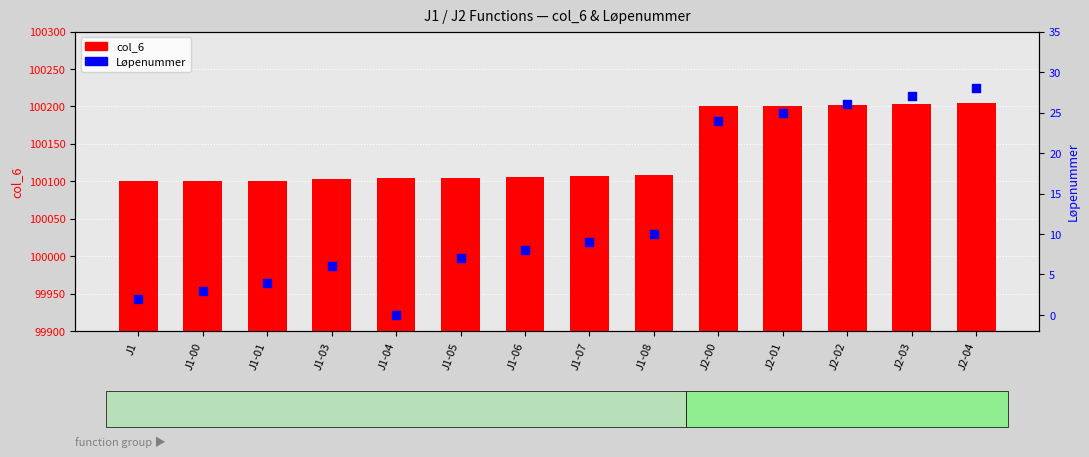

What are all the series names shown in the legend?

col_6, Løpenummer